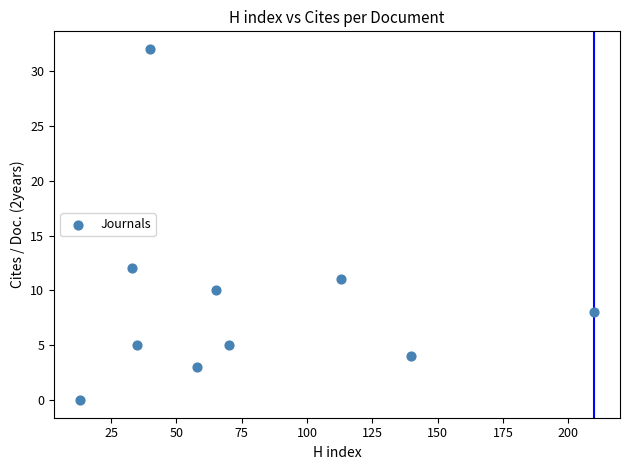

What Y value in the scatter plot is closest to 16?

12